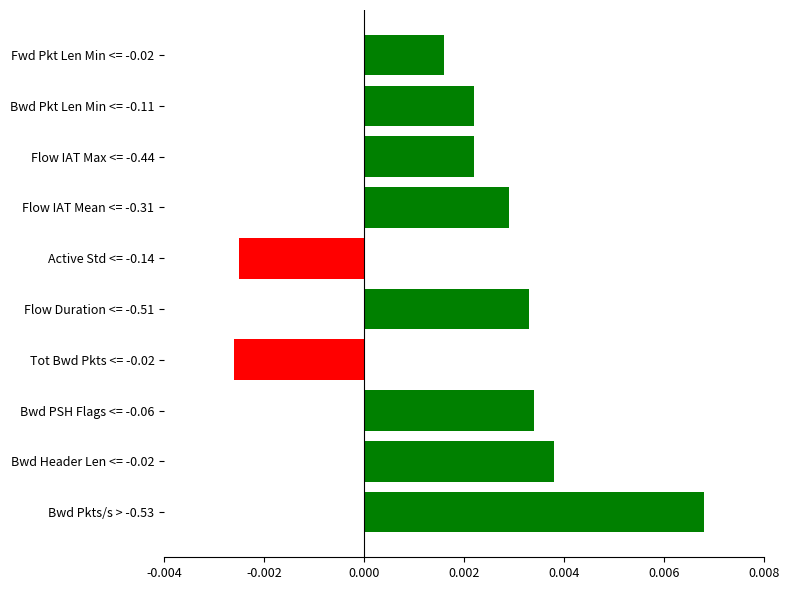

Between Flow IAT Mean <= -0.31 and Bwd Header Len <= -0.02, which is larger?

Bwd Header Len <= -0.02